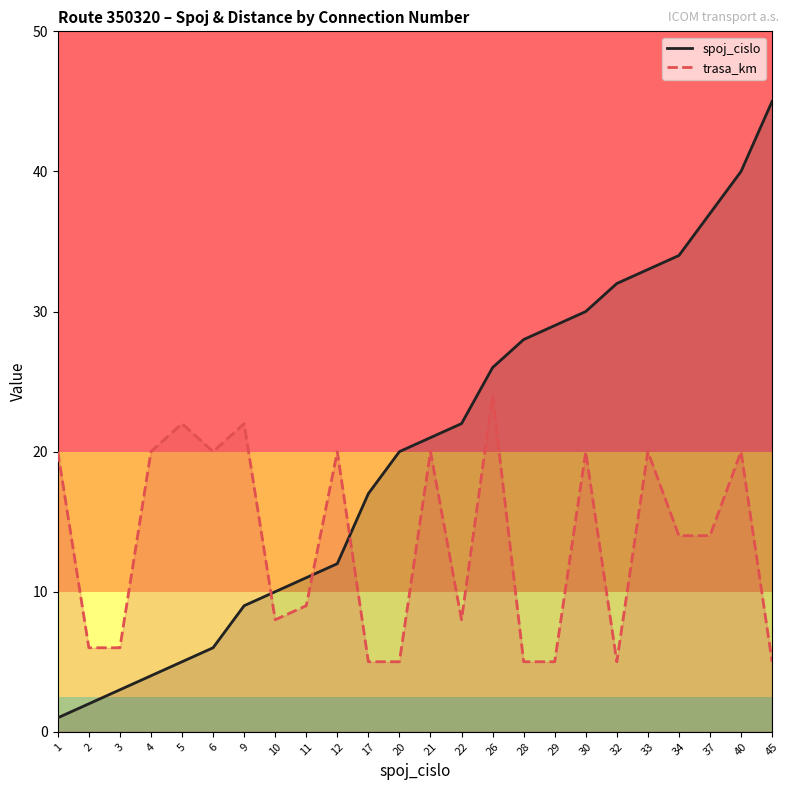

Which series ends up on top after the final intersection of spoj_cislo and trasa_km?

spoj_cislo